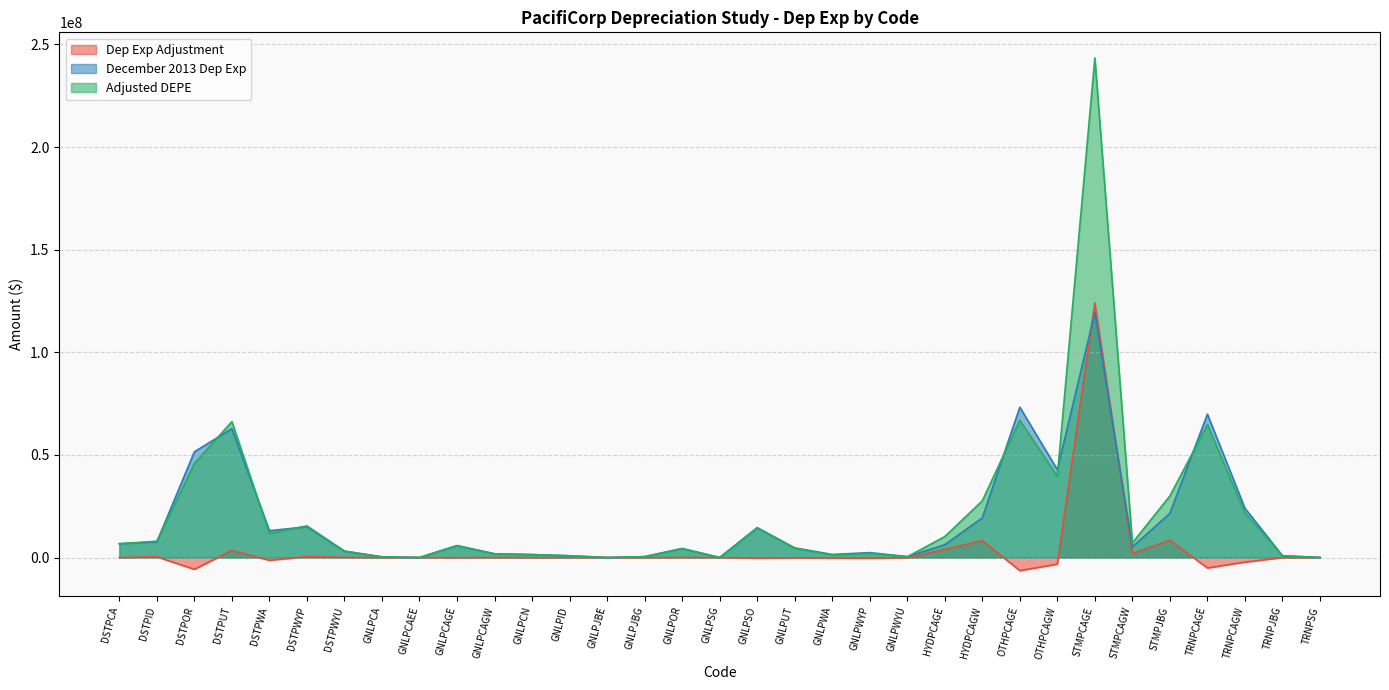

Reading left to right, list all the values displayed in this chart.

Dep Exp Adjustment: DSTPCA=0.0	DSTPID=357056.3	DSTPOR=-5725866.3	DSTPUT=3439724.3	DSTPWA=-1319372.7	DSTPWYP=438217.6	DSTPWYU=102735.1	GNLPCA=-5691.5	GNLPCAEE=278.5	GNLPCAGE=-78907.6	GNLPCAGW=4640.9	GNLPCN=-49458.3	GNLPID=-1329.6	GNLPJBE=0.0	GNLPJBG=-36268.6	GNLPOR=21026.8	GNLPSG=88.3	GNLPSO=-299697.3	GNLPUT=-172823.9	GNLPWA=-255914.2	GNLPWYP=-336403.6	GNLPWYU=-94352.1	HYDPCAGE=3968953.4	HYDPCAGW=8297297.7	OTHPCAGE=-6351058.7	OTHPCAGW=-3213505.0	STMPCAGE=124034790.8	STMPCAGW=1918347.2	STMPJBG=8438485.6	TRNPCAGE=-5071176.9	TRNPCAGW=-2212453.1	TRNPJBG=-30611.3	TRNPSG=-6619.7
December 2013 Dep Exp: DSTPCA=6746440.1	DSTPID=7613345.1	DSTPOR=51535566.6	DSTPUT=62795733.5	DSTPWA=13079161.1	DSTPWYP=14987435.3	DSTPWYU=3063714.4	GNLPCA=337308.0	GNLPCAEE=25402.1	GNLPCAGE=5844899.1	GNLPCAGW=1824831.9	GNLPCN=1471483.7	GNLPID=877451.9	GNLPJBE=213.9	GNLPJBG=450618.9	GNLPOR=4388457.7	GNLPSG=1493.0	GNLPSO=14591752.0	GNLPUT=4720173.8	GNLPWA=1506691.2	GNLPWYP=2399668.7	GNLPWYU=461923.2	HYDPCAGE=6252401.1	HYDPCAGW=19333378.2	OTHPCAGE=73259936.6	OTHPCAGW=42831020.7	STMPCAGE=119400064.7	STMPCAGW=5184016.4	STMPJBG=21568918.2	TRNPCAGE=69869548.8	TRNPCAGW=24030995.2	TRNPJBG=882715.5	TRNPSG=54213.1
Adjusted DEPE: DSTPCA=6746440.1	DSTPID=7970401.4	DSTPOR=45809700.3	DSTPUT=66235457.8	DSTPWA=11759788.4	DSTPWYP=15425652.9	DSTPWYU=3166449.5	GNLPCA=331616.5	GNLPCAEE=25680.6	GNLPCAGE=5765991.5	GNLPCAGW=1829472.9	GNLPCN=1422025.3	GNLPID=876122.2	GNLPJBE=213.9	GNLPJBG=414350.3	GNLPOR=4409484.5	GNLPSG=1581.3	GNLPSO=14292054.7	GNLPUT=4547350.0	GNLPWA=1250777.0	GNLPWYP=2063265.1	GNLPWYU=367571.1	HYDPCAGE=10221354.5	HYDPCAGW=27630675.9	OTHPCAGE=66908877.9	OTHPCAGW=39617515.7	STMPCAGE=243434855.5	STMPCAGW=7102363.6	STMPJBG=30007403.8	TRNPCAGE=64798372.0	TRNPCAGW=21818542.2	TRNPJBG=852104.2	TRNPSG=47593.4